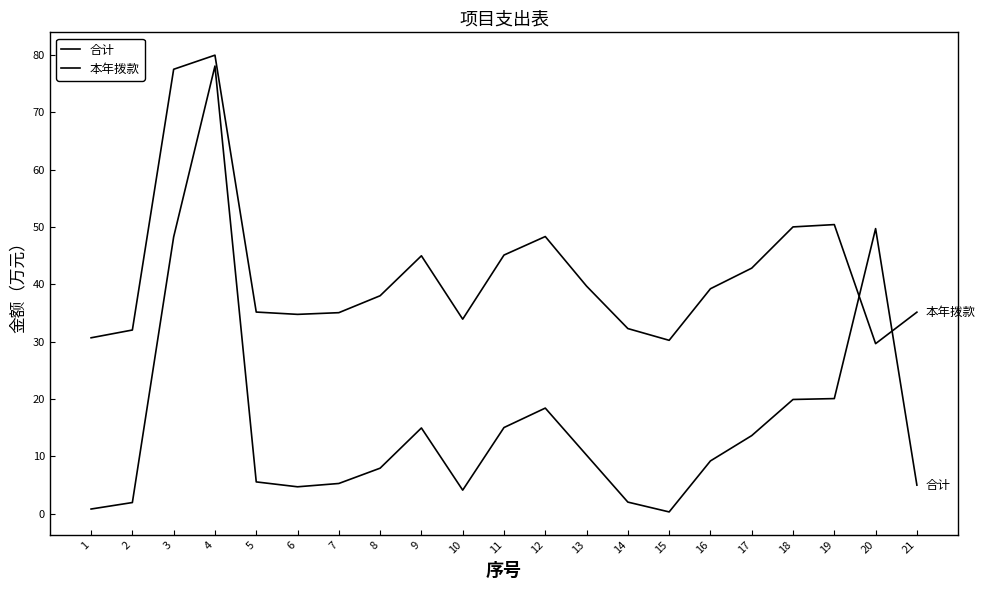

The value of 合计 at 18 is 19.9. True or false?

True